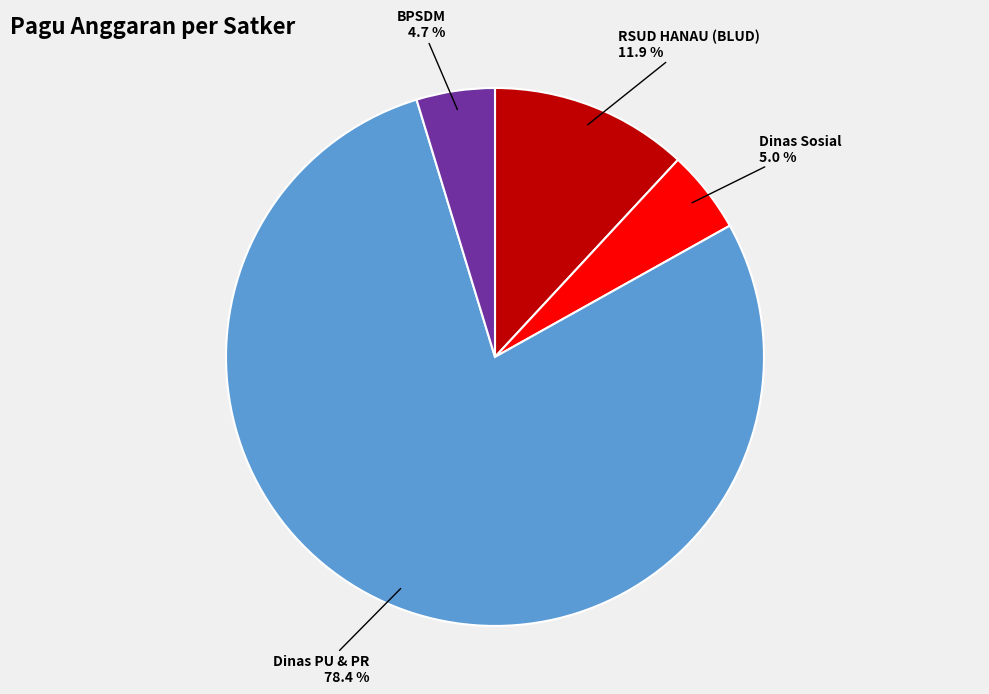

Is there a majority slice in this chart?

Yes